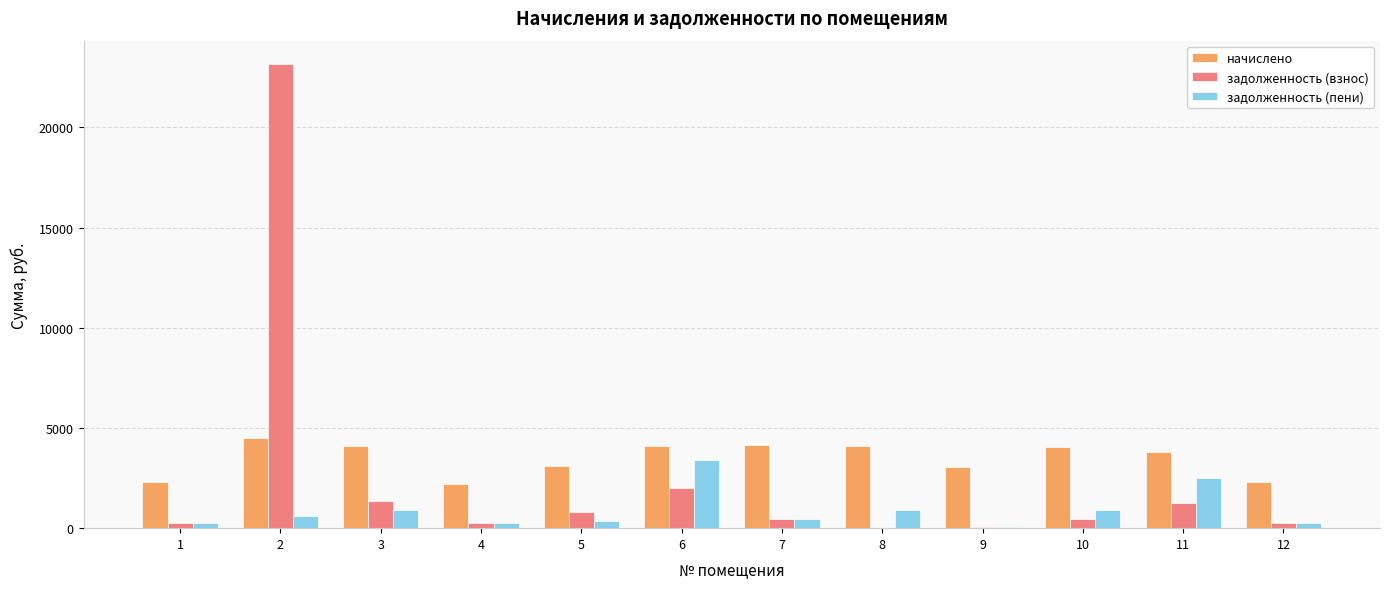

What is the maximum value shown in the chart?

23167.6